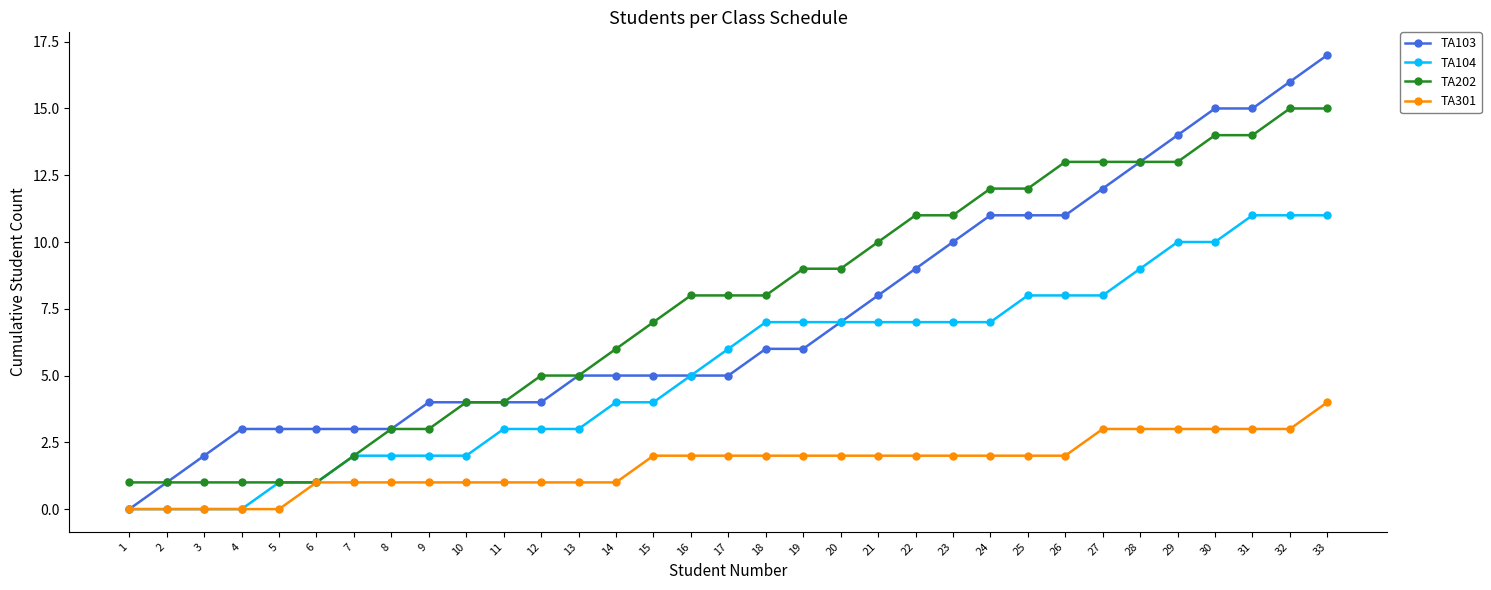

Where is TA103 nearest to the value 8?

21